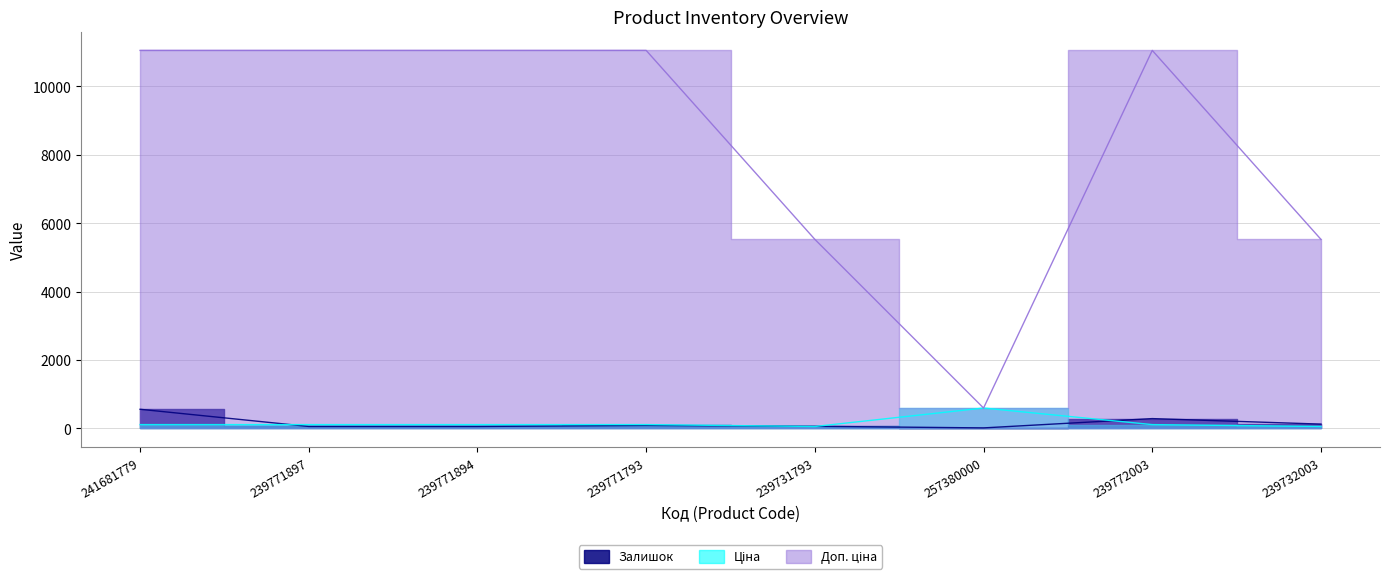

True or false: Ціна and Залишок cross at least once.

True